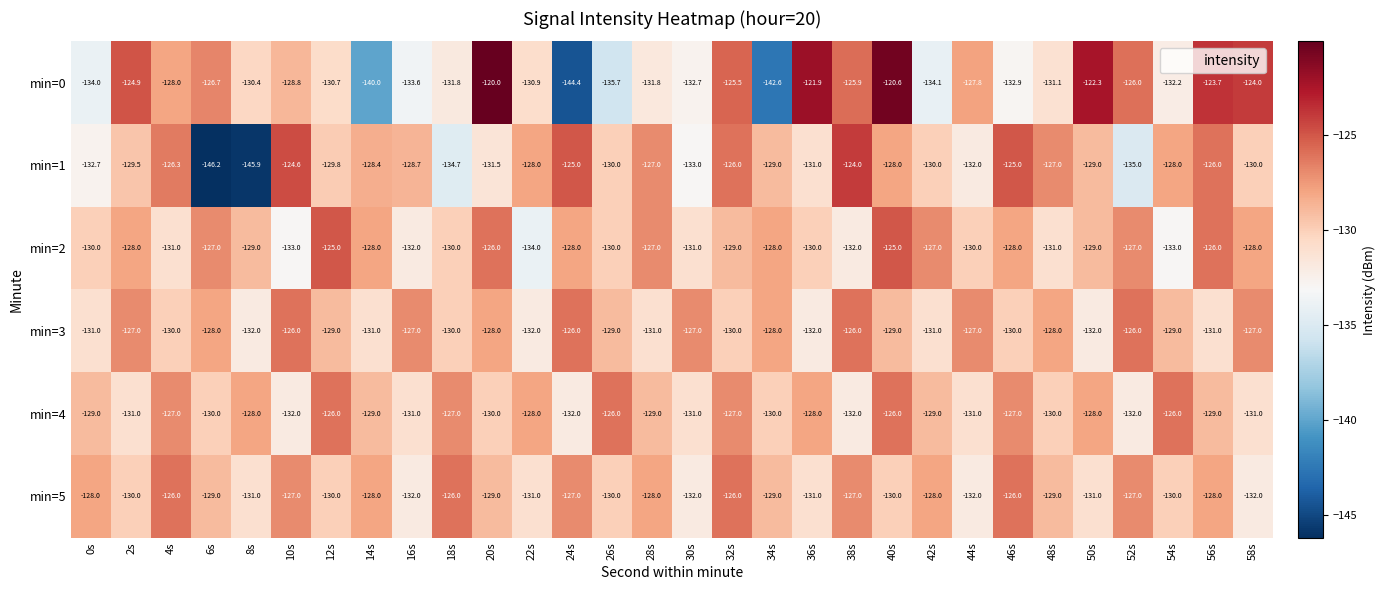

What is the difference between the min=1 values at 36s and 4s?

4.7